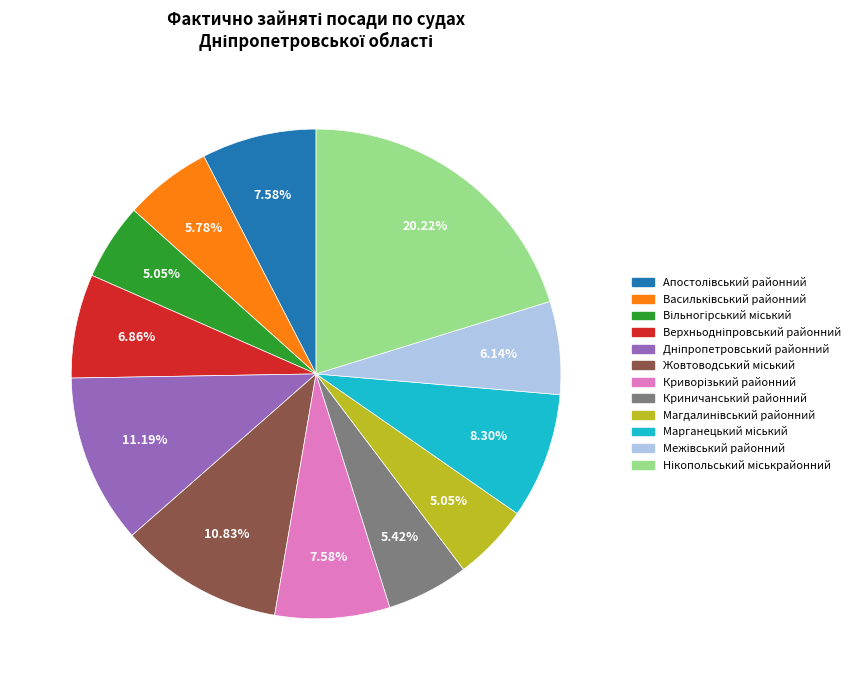

Is there any slice that represents more than half of the pie?

No